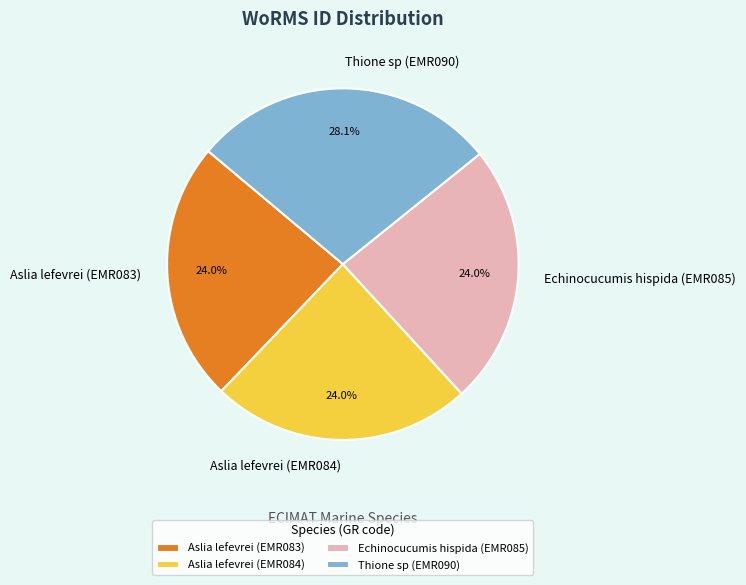

How many slices are in this pie chart?

4